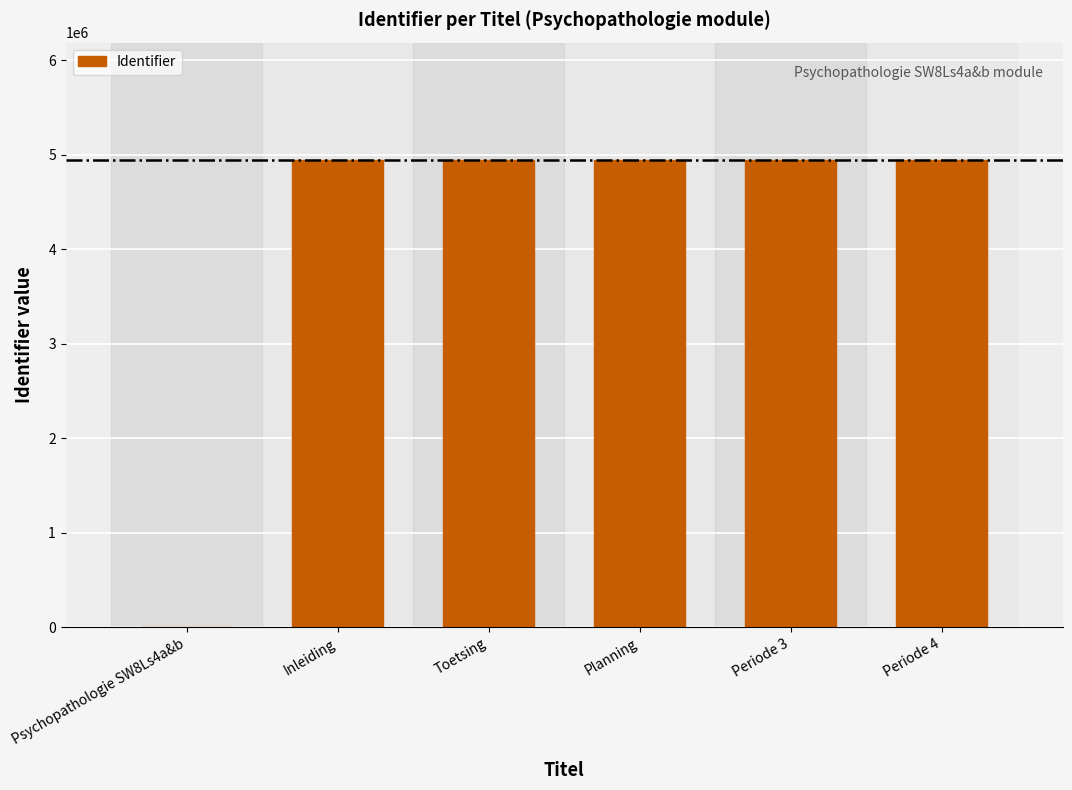

What is the maximum value shown in the chart?

4948216